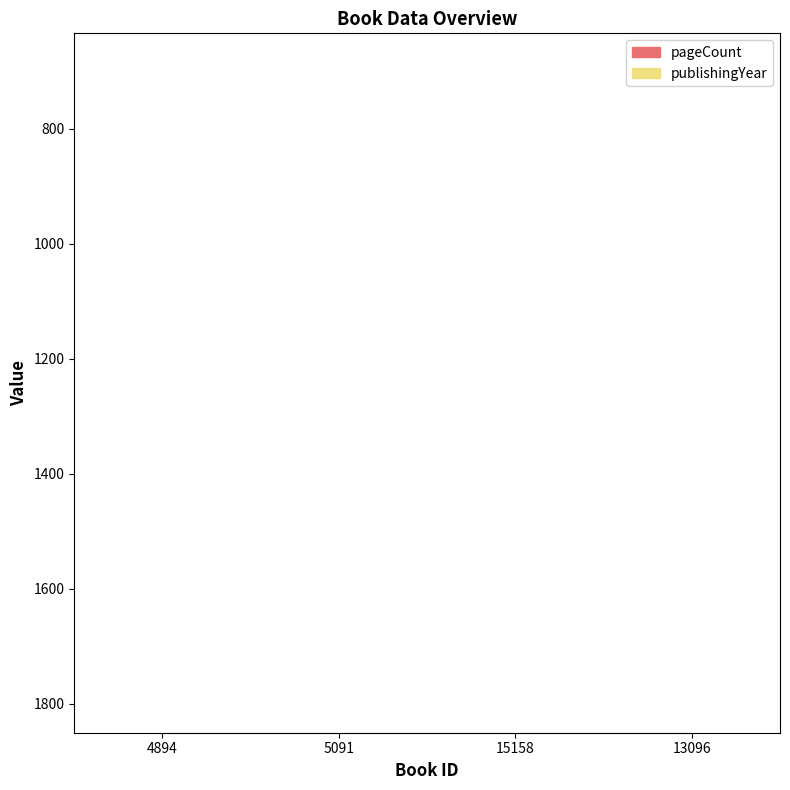

Is this an area chart (filled region under the line)?

No